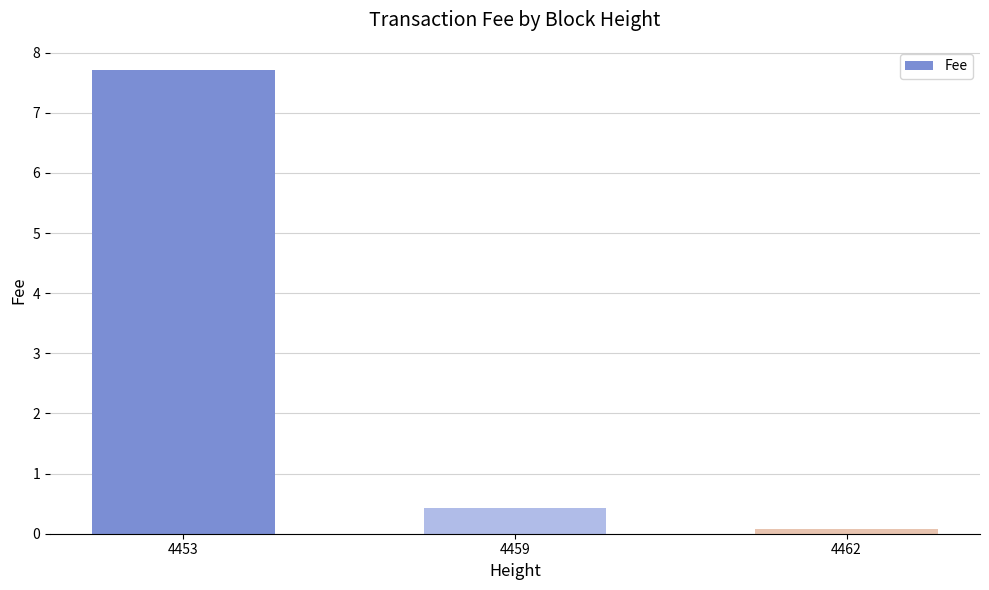

At which label is the value closest to 3?

4459